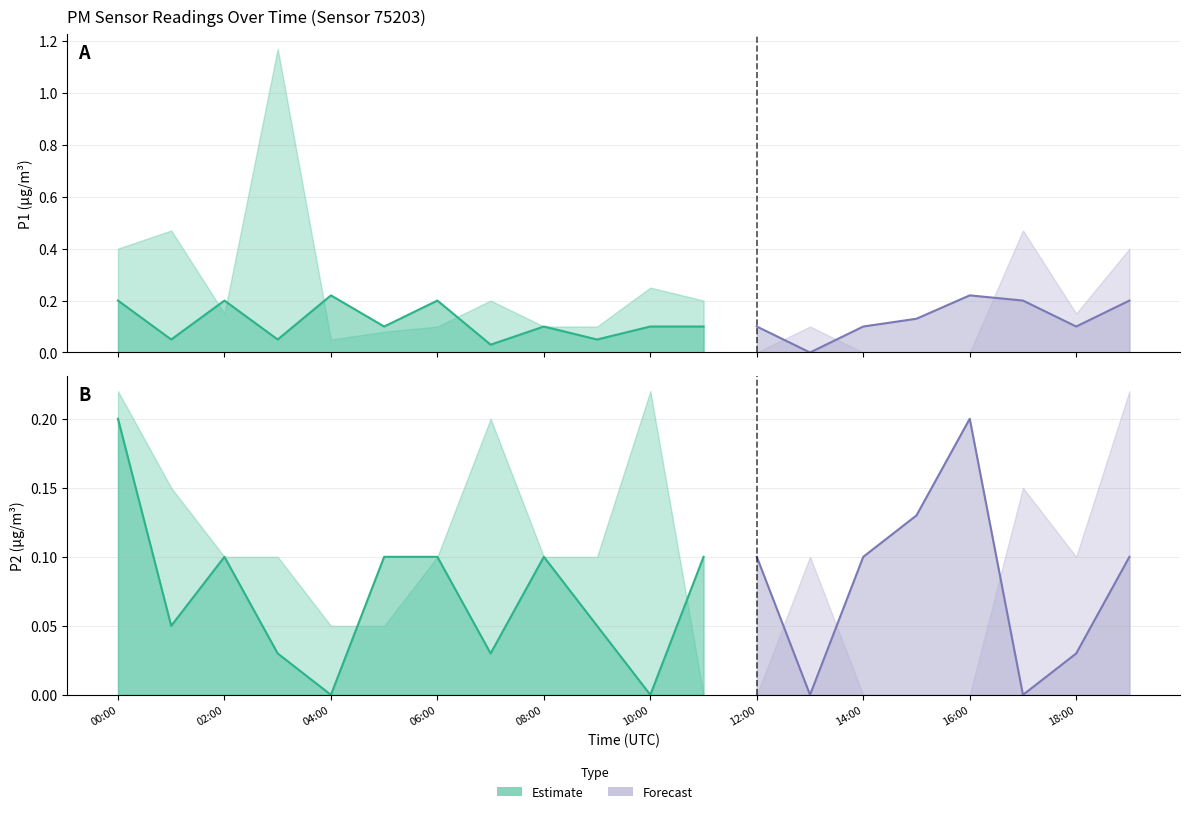

The value of P2 at 00:00 is 0.1. True or false?

False